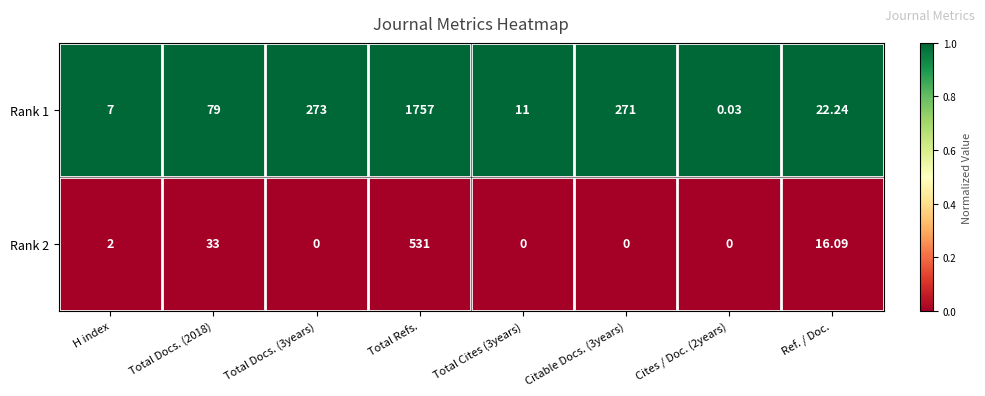

What is the difference between the highest and lowest values at Total Cites (3years)?

11.0